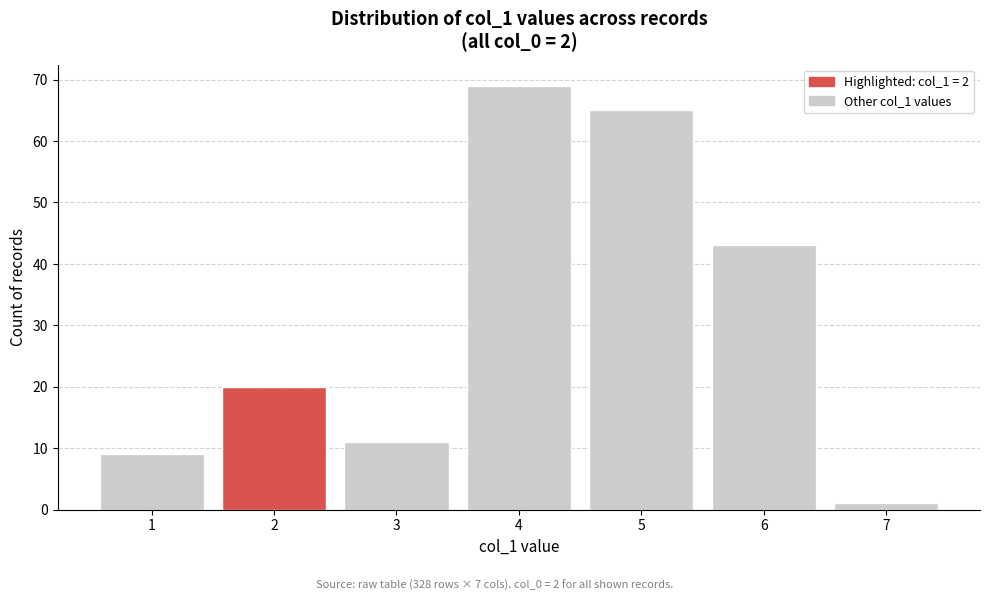

Reading right to left, extract all data points from this chart.

1	43	65	69	11	20	9